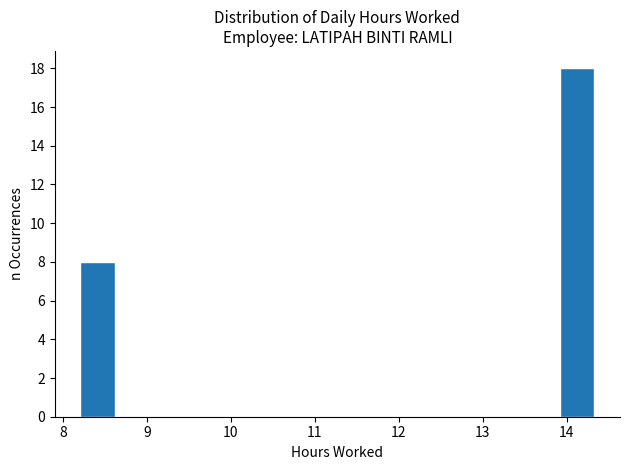

Reading left to right, list every bar in this chart as the range it spans on the x-axis followed by its height. Neither the bar edges nor the heights are printed on the chart, so give them approximately, as read against the axes.

8.2 to 8.6: 8
8.6 to 9.0: 0
9.0 to 9.4: 0
9.4 to 9.8: 0
9.8 to 10.3: 0
10.3 to 10.7: 0
10.7 to 11.1: 0
11.1 to 11.5: 0
11.5 to 11.9: 0
11.9 to 12.3: 0
12.3 to 12.7: 0
12.7 to 13.1: 0
13.1 to 13.5: 0
13.5 to 13.9: 0
13.9 to 14.3: 18